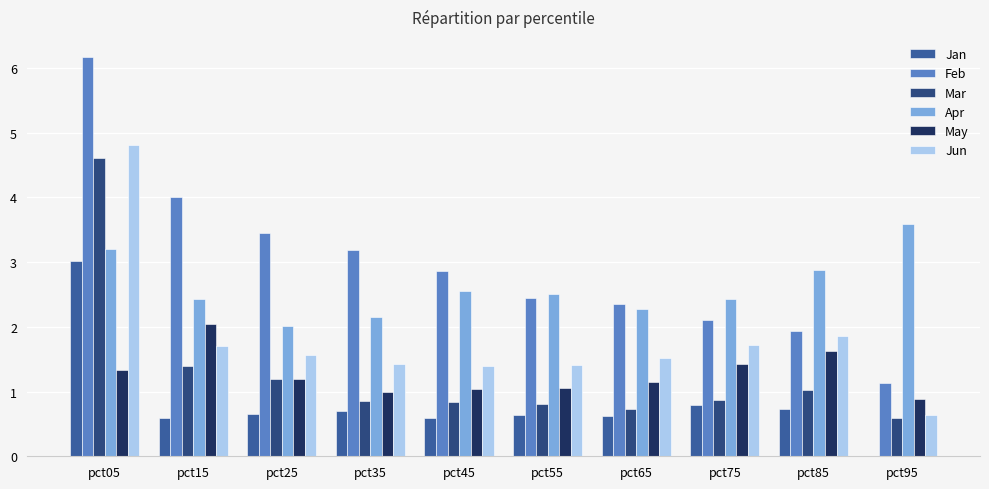

True or false: Apr has a value of 2.5 at pct45.

True